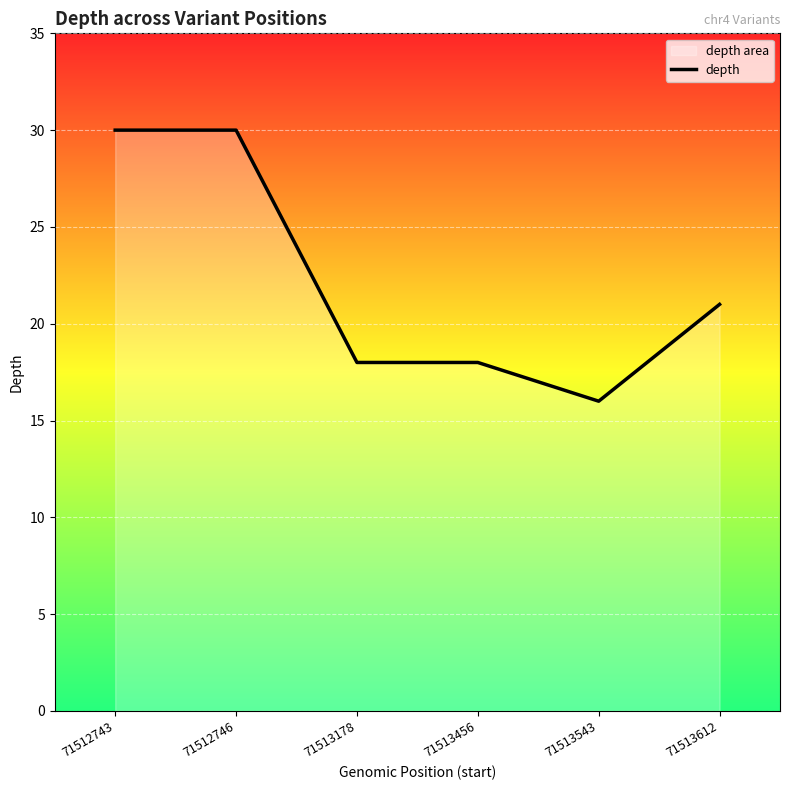

List the labels in order of value, smallest first.

71513543, 71513178, 71513456, 71513612, 71512743, 71512746